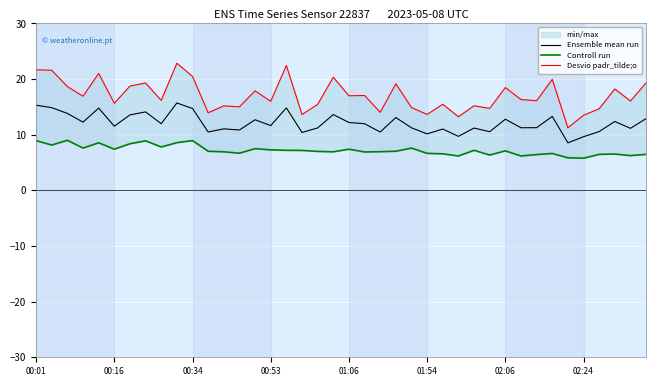

What is the greatest value displayed?

22.9